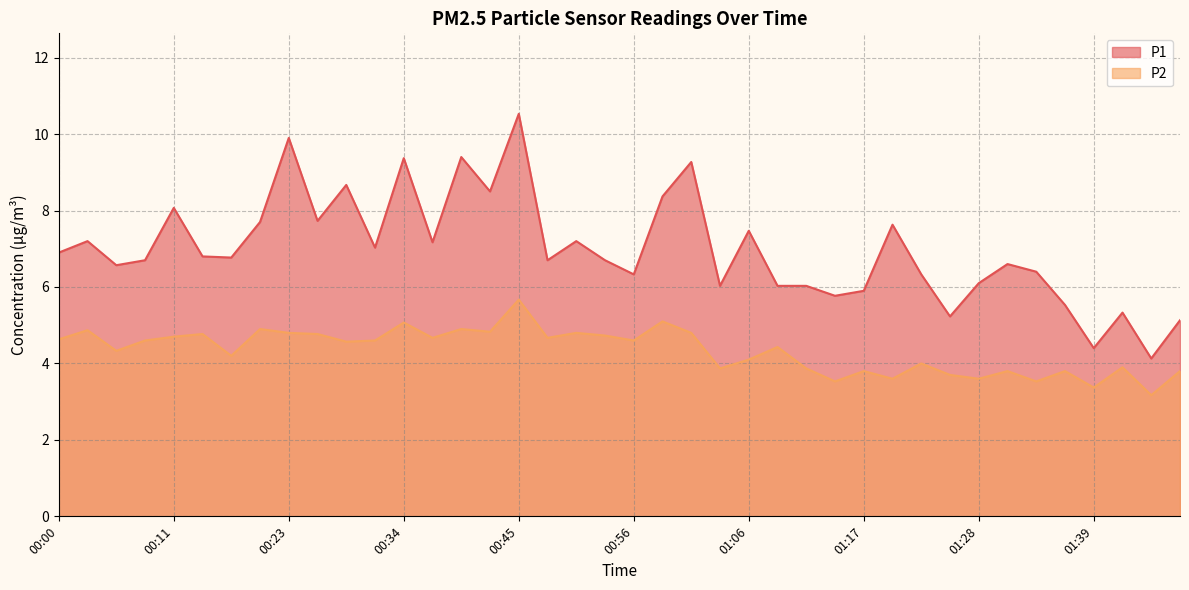

How many categories are shown in the chart?

40